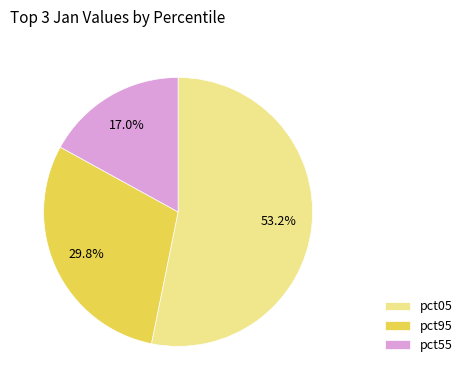

What percentage is NOT represented by pct95?

70.2%